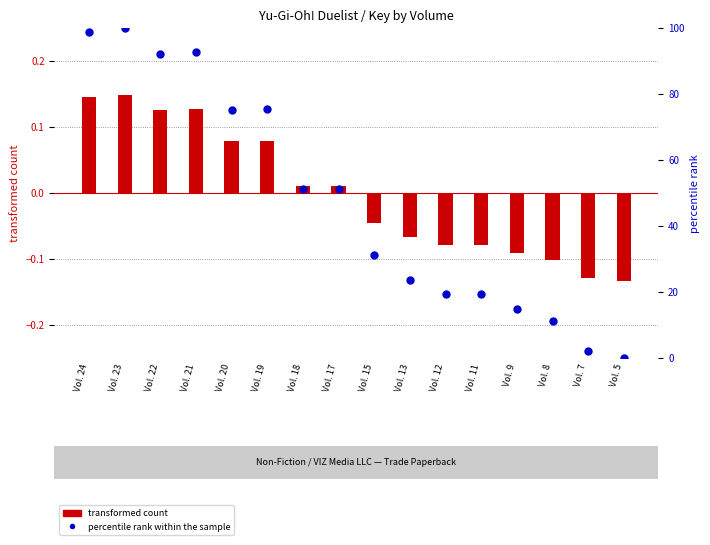

Which series has the largest total across all categories?

percentile rank within the sample